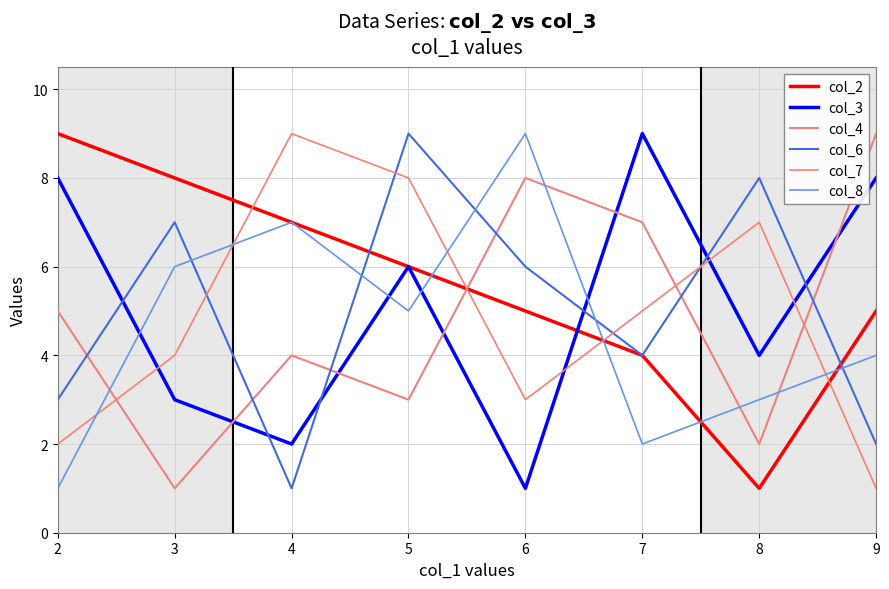

What are all the series names shown in the legend?

col_2, col_3, col_4, col_6, col_7, col_8